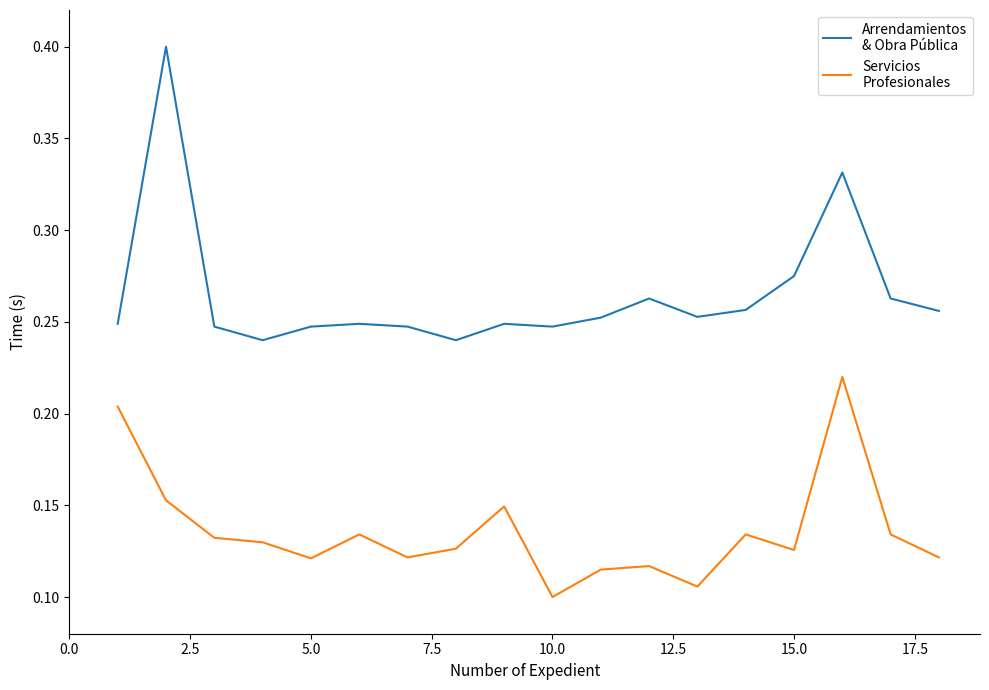

What is the greatest value displayed?

0.4